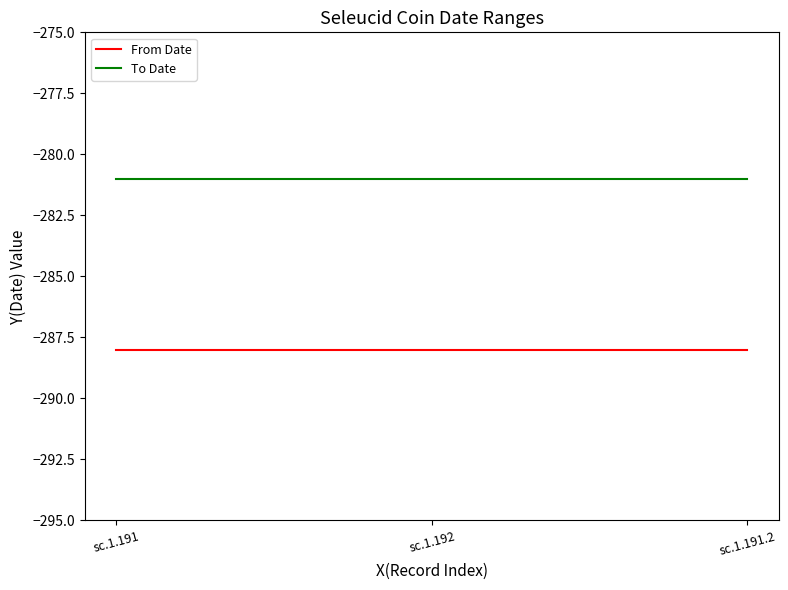

Where is From Date nearest to the value -288?

sc.1.191